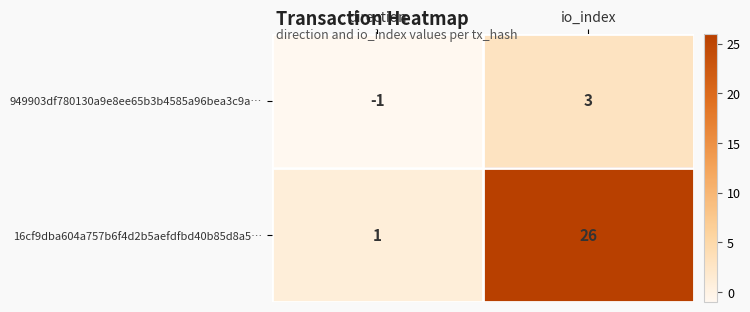

How many negative values does the 949903df780130a9e8ee65b3b4585a96bea3c9a… series have?

1